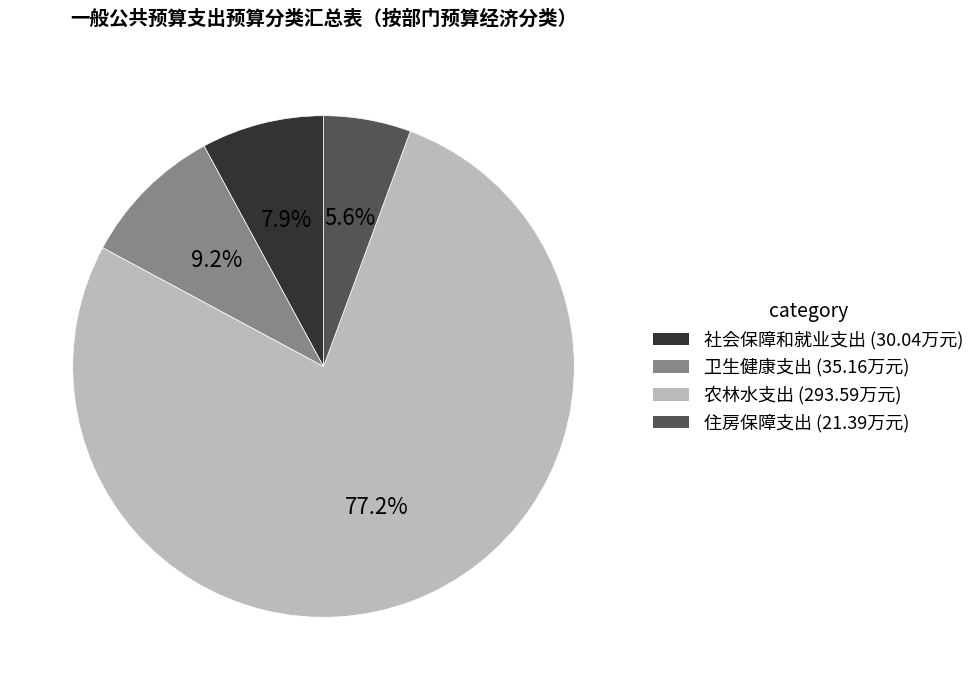

Count the number of slices in the pie.

4